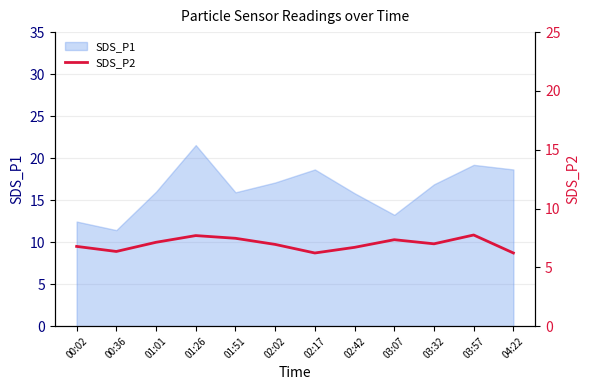

Which category has the highest value in the SDS_P1 series?

01:26